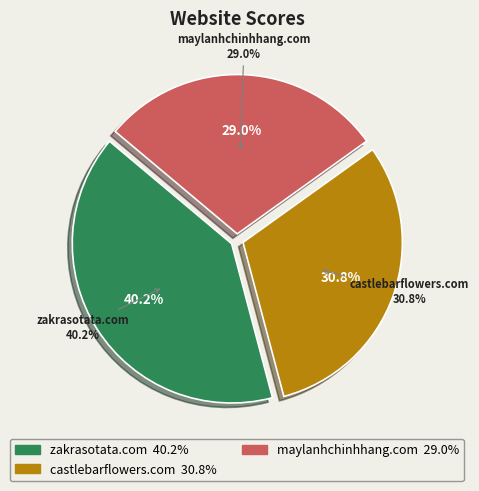

How many segments does this pie chart have?

3